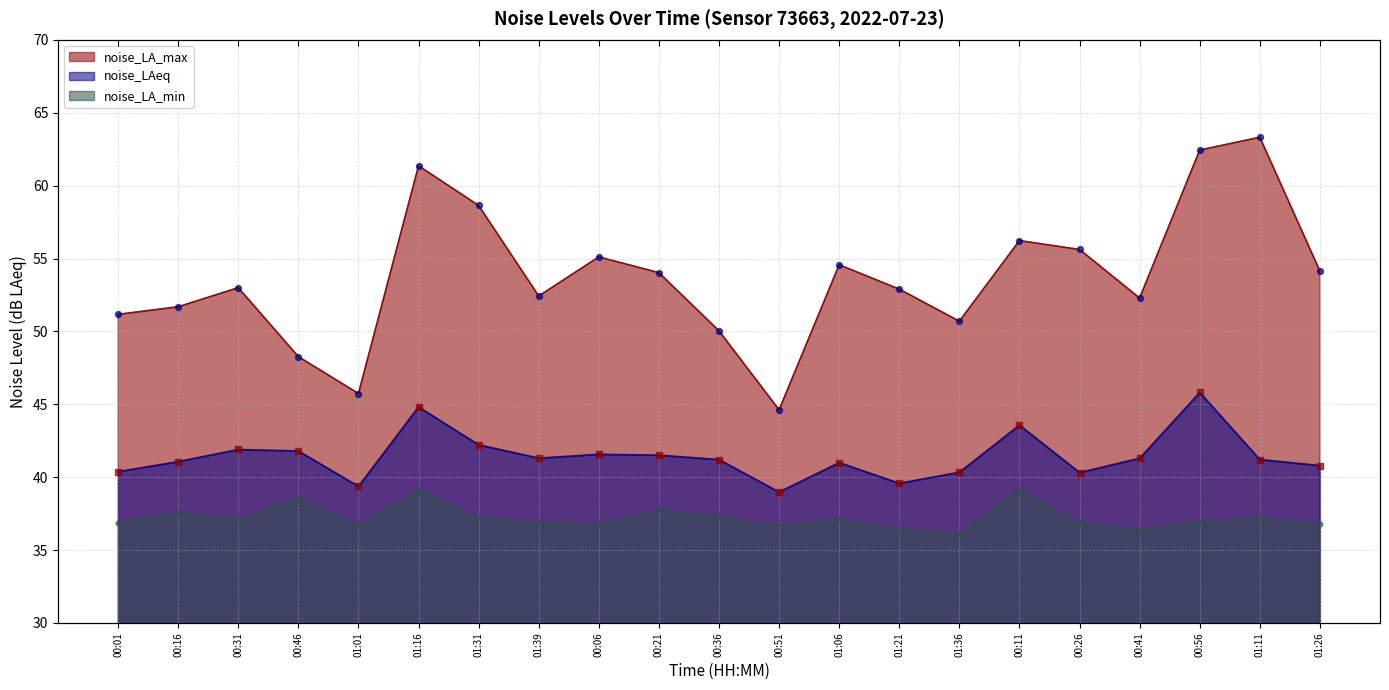

At how many categories does at least one series exceed 53?

10